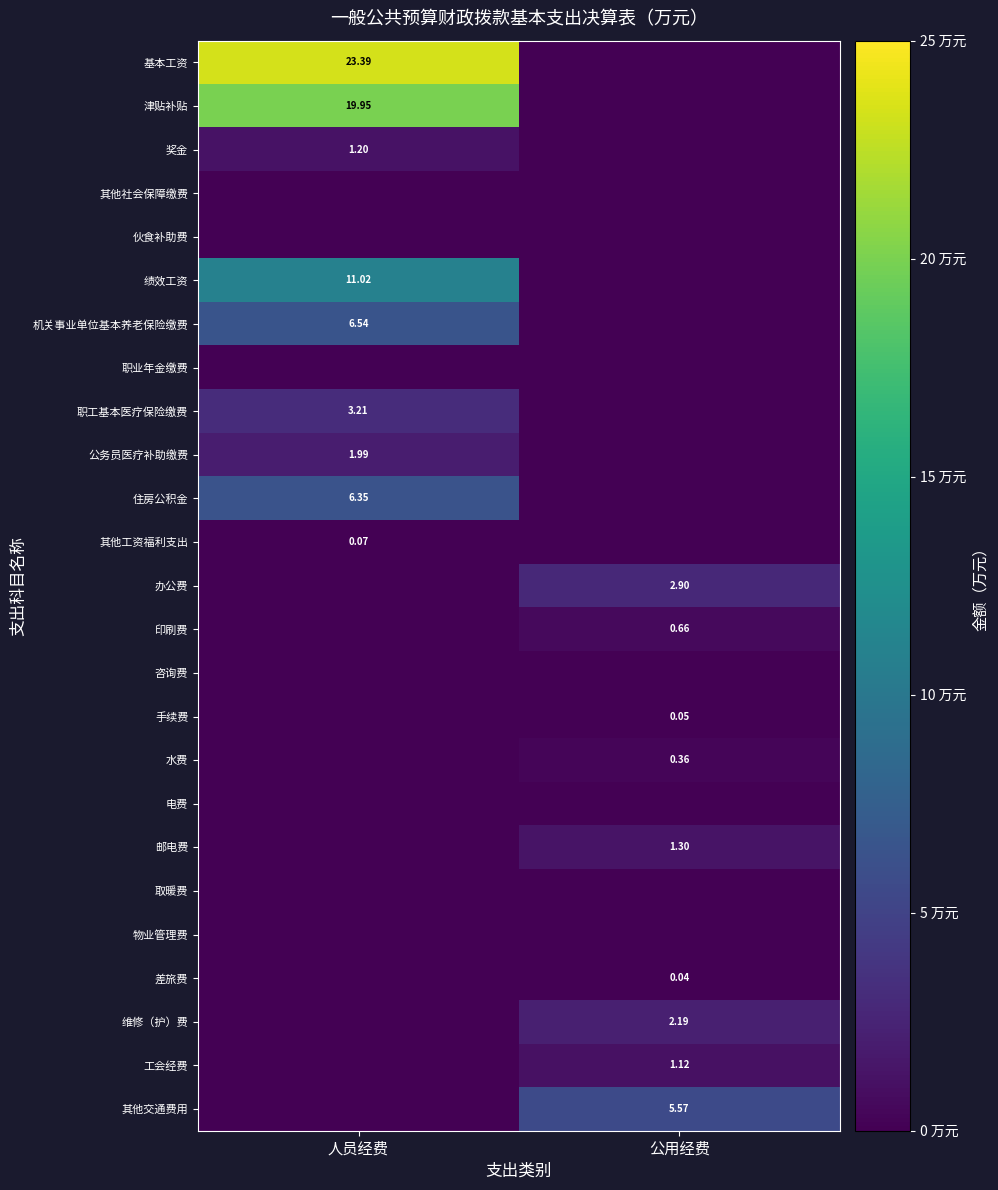

List the labels in order of 机关事业单位基本养老保险缴费 value, smallest first.

公用经费, 人员经费